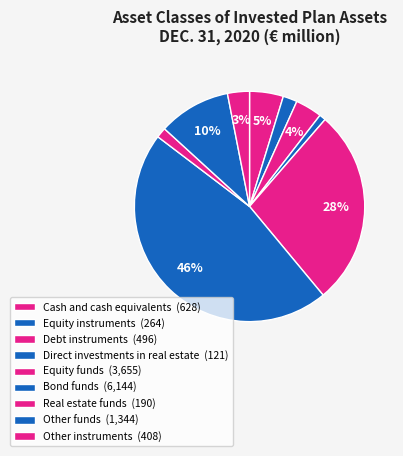

Do Real estate funds and Bond funds together represent more than half of the pie?

No